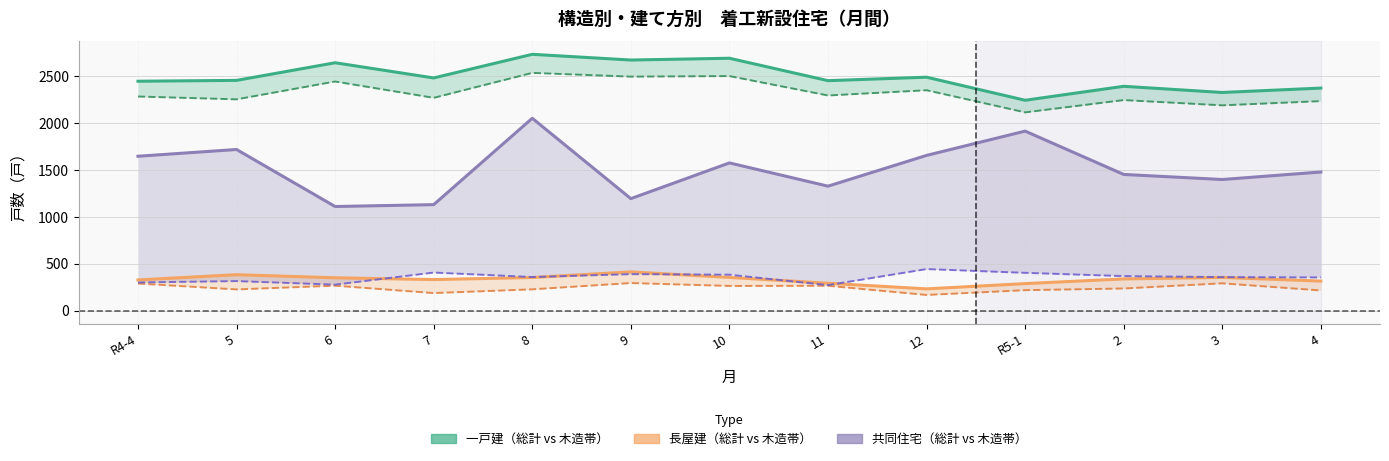

What is the difference between the maximum and minimum values in the 長屋建(木造) series?

127